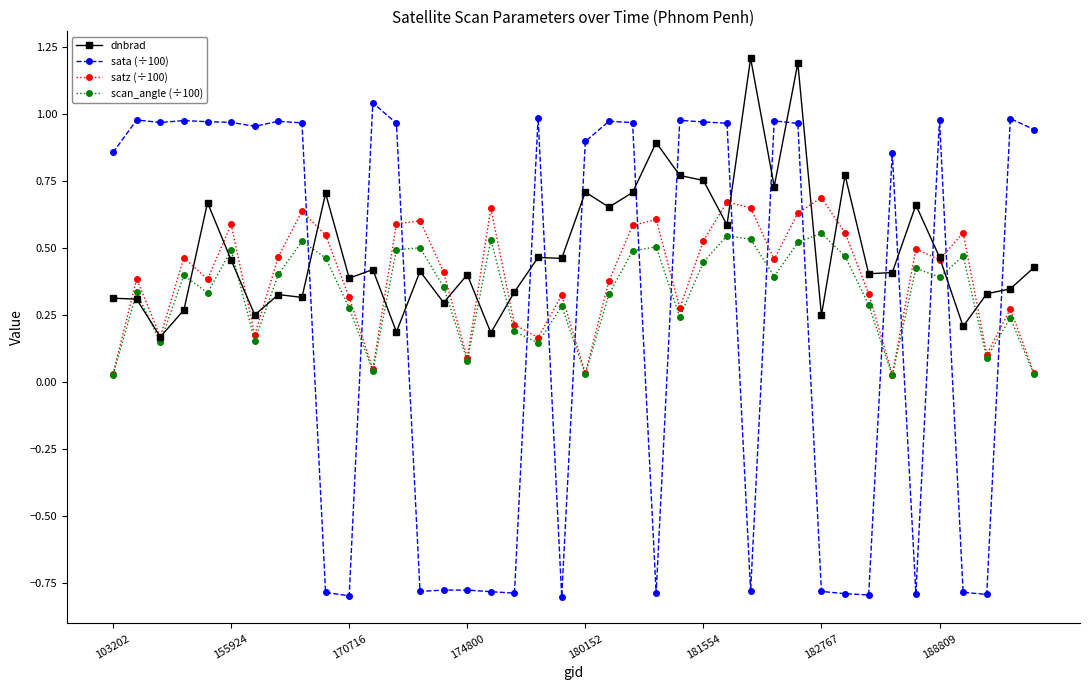

What are all the series names shown in the legend?

dnbrad, sata (÷100), satz (÷100), scan_angle (÷100)